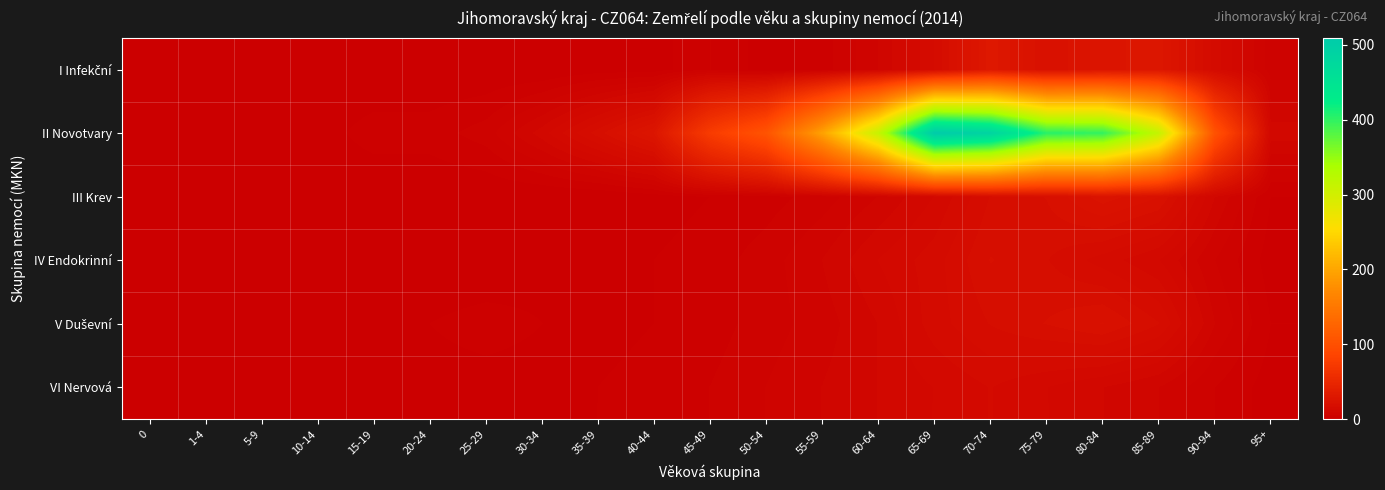

How many series are shown in this chart?

6